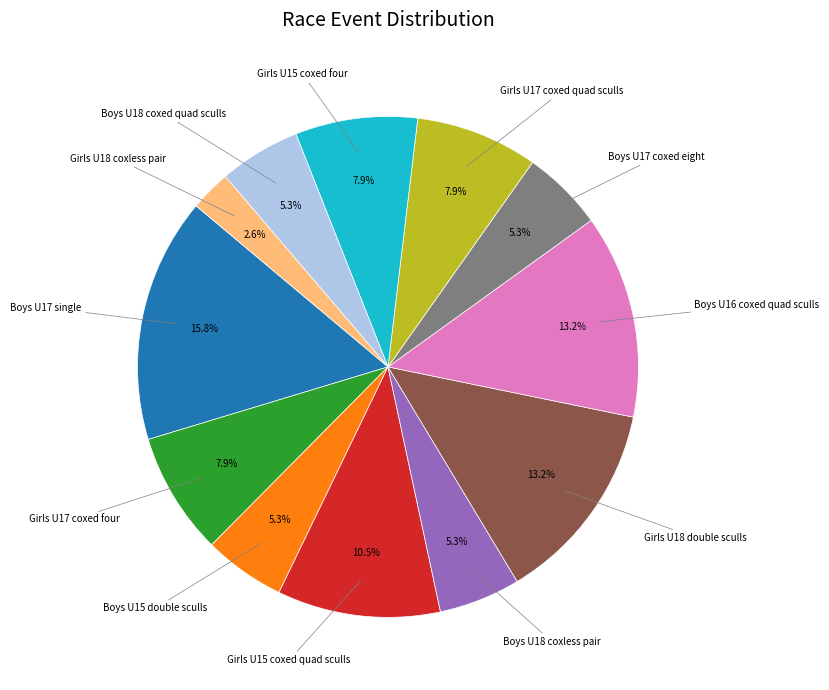

How many slices are in this pie chart?

12